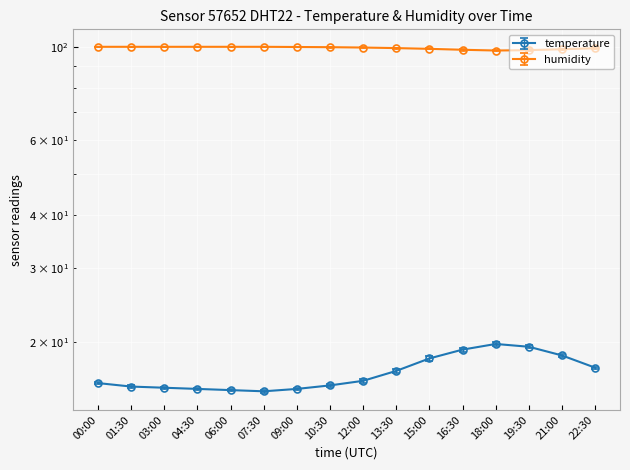

In temperature, how many points are lower than both neighbors (excluding endpoints)?

1